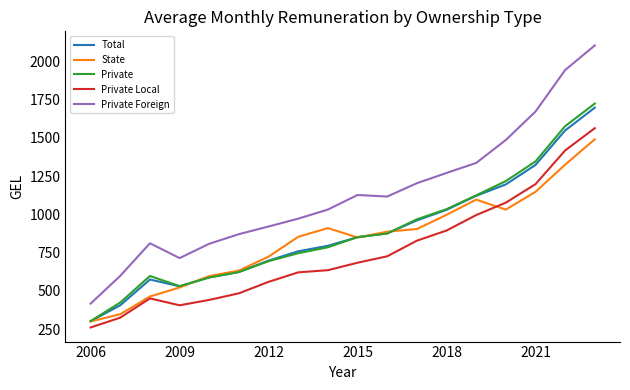

Count the number of categories in the chart.

18